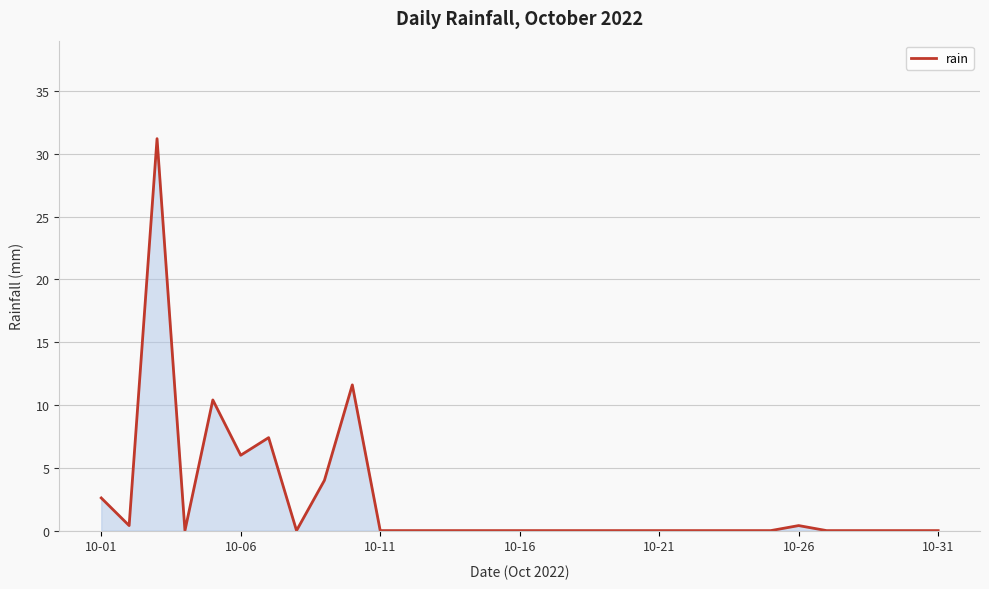

What is the difference between the maximum and minimum values?

31.2